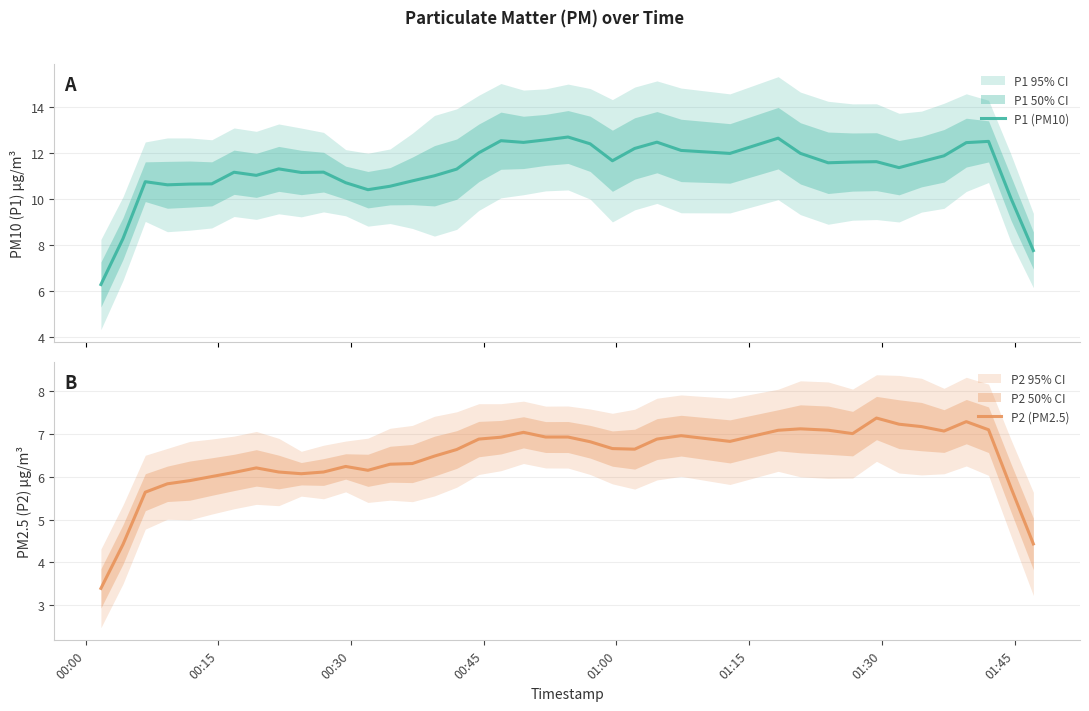

Reading right to left, list all the values displayed in this chart.

P1 (PM10): 7.8	10.0	12.5	12.5	11.9	11.6	11.4	11.6	11.6	11.6	12.0	12.7	12.0	12.1	12.5	12.2	11.7	12.4	12.7	12.6	12.5	12.6	12.0	11.3	11.0	10.8	10.6	10.4	10.7	11.2	11.2	11.3	11.0	11.2	10.7	10.7	10.6	10.8	8.3	6.3
P2 (PM2.5): 4.4	5.7	7.1	7.3	7.1	7.2	7.2	7.4	7.0	7.1	7.1	7.1	6.8	7.0	6.9	6.6	6.7	6.8	6.9	6.9	7.0	6.9	6.9	6.6	6.5	6.3	6.3	6.2	6.2	6.1	6.1	6.1	6.2	6.1	6.0	5.9	5.8	5.6	4.4	3.4